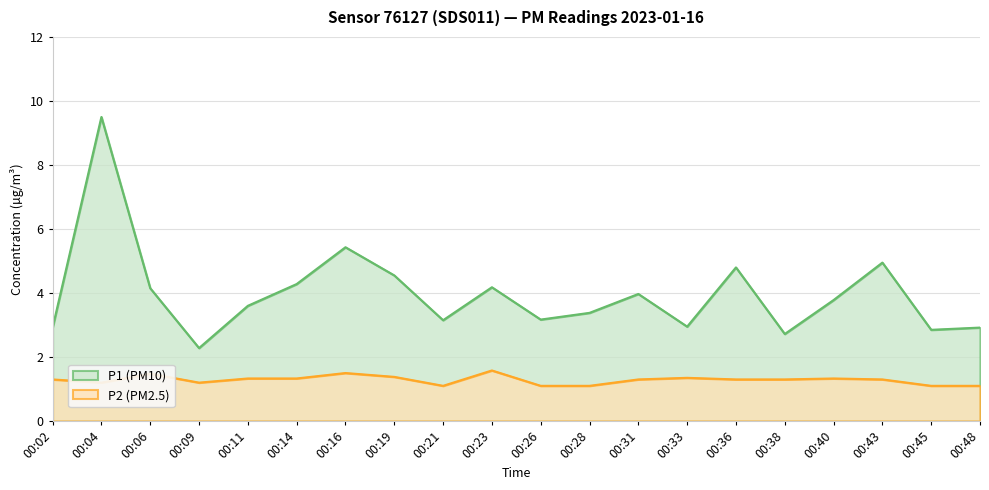

What is the total value across all series at 00:26?

4.3